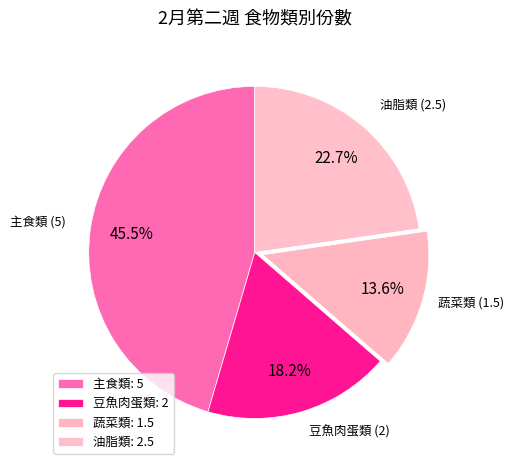

How many segments does this pie chart have?

4